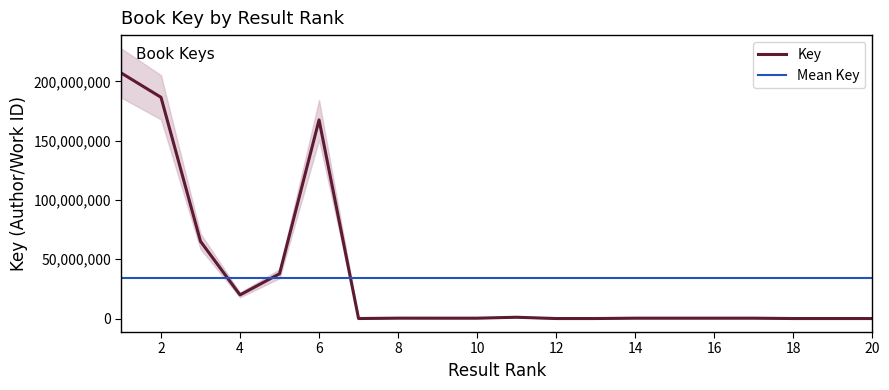

True or false: there are more than 2 points higher than both neighbors.

True